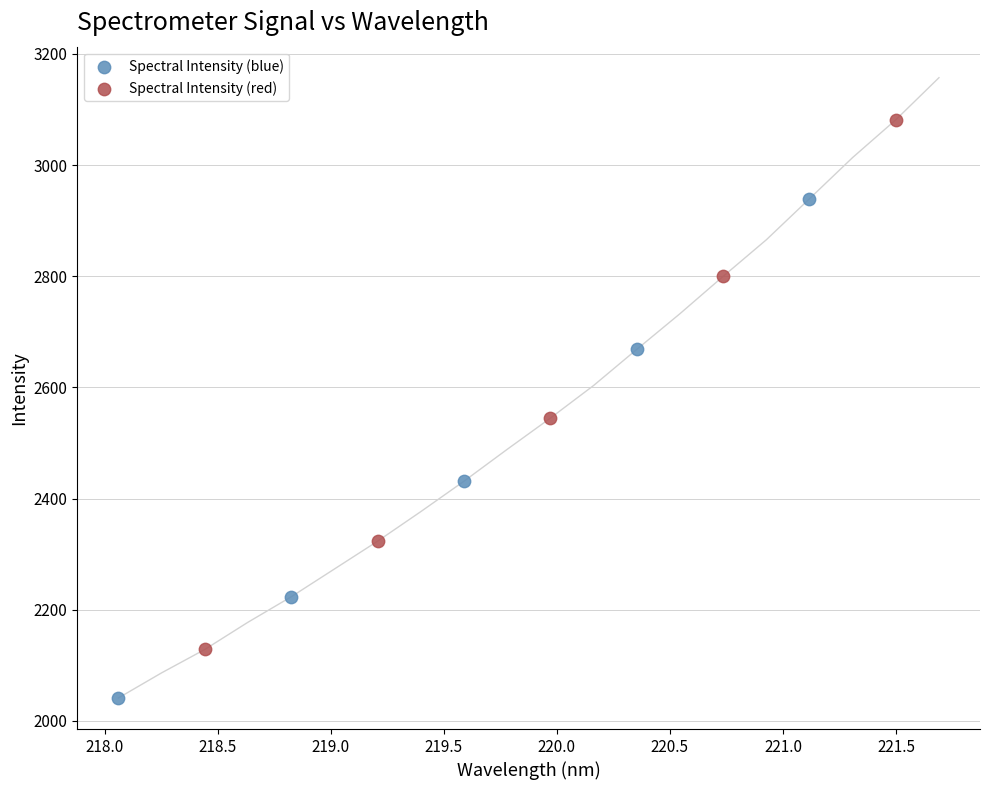

Which series contains the highest Y value?

Spectral Intensity (red)